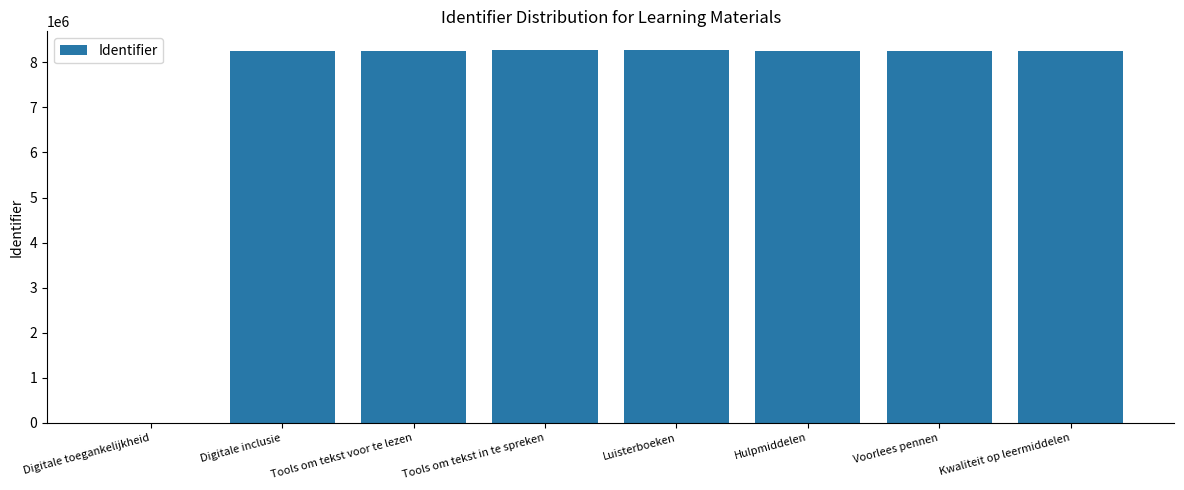

What is the change in value from Hulpmiddelen to Kwaliteit op leermiddelen?

+5